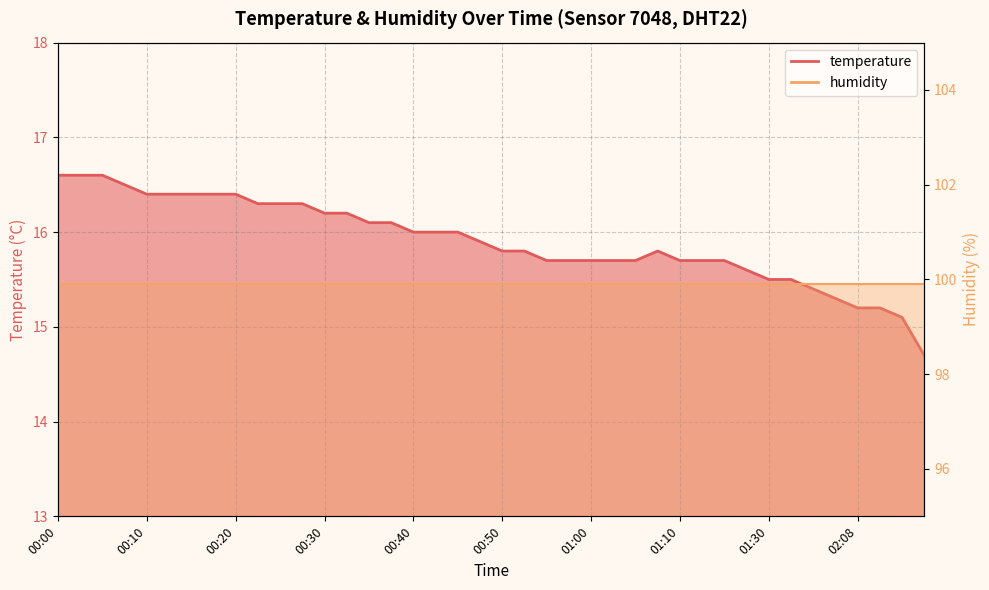

Does the chart display data point markers on the line(s)?

No